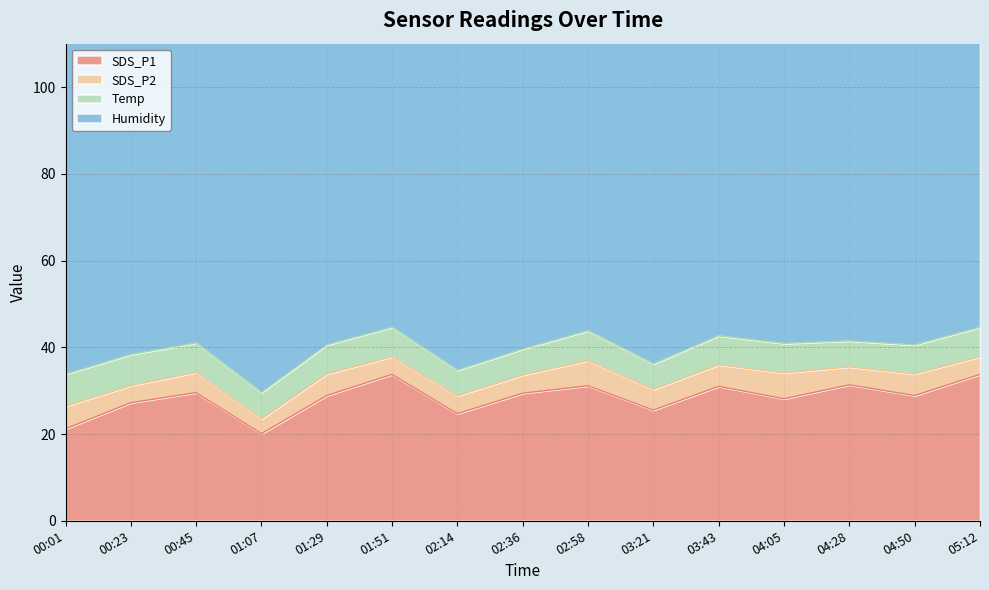

Rank the categories by Temp value from highest to lowest.

00:01, 00:23, 02:58, 00:45, 01:51, 04:05, 05:12, 01:29, 03:43, 04:50, 01:07, 02:36, 04:28, 02:14, 03:21